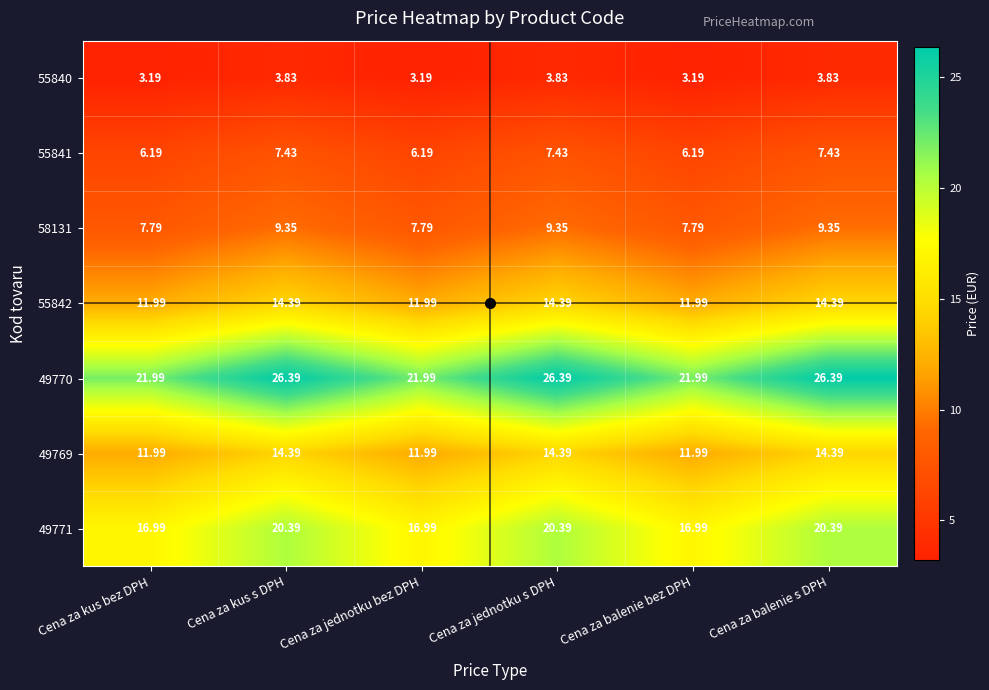

At which label does 49771 first exceed 20?

Cena za kus s DPH